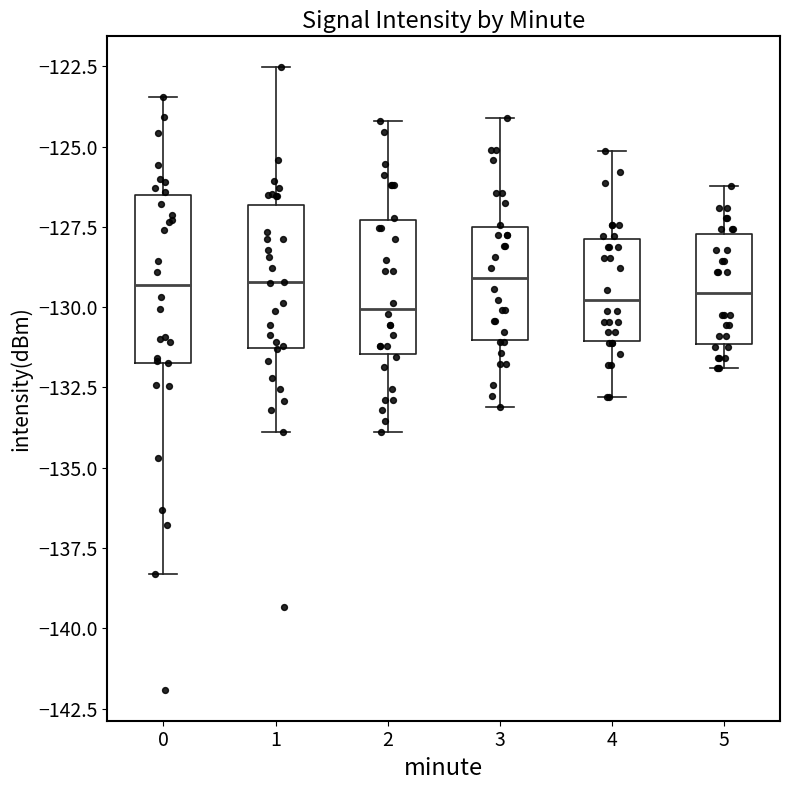

Where does the lower whisker of the box at x = 0 end on the y-axis? The values are not printed on the chart, so give them approximately, as read against the axis.

-138.5